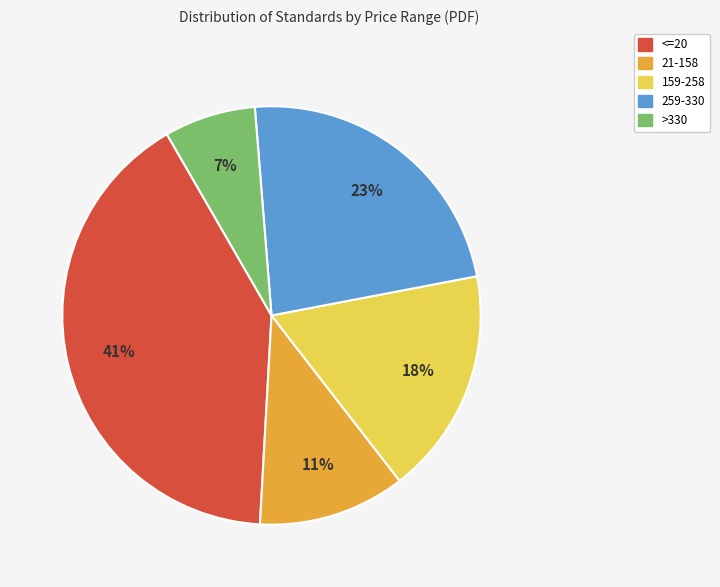

Is there a majority slice in this chart?

No